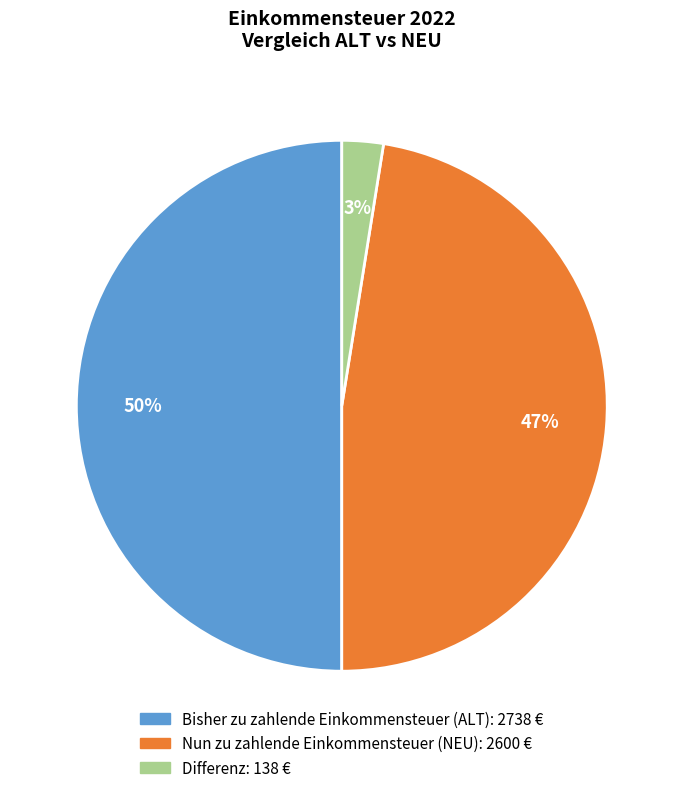

Is it true that Nun zu zahlende Einkommensteuer (NEU) is 47% of the pie?

True